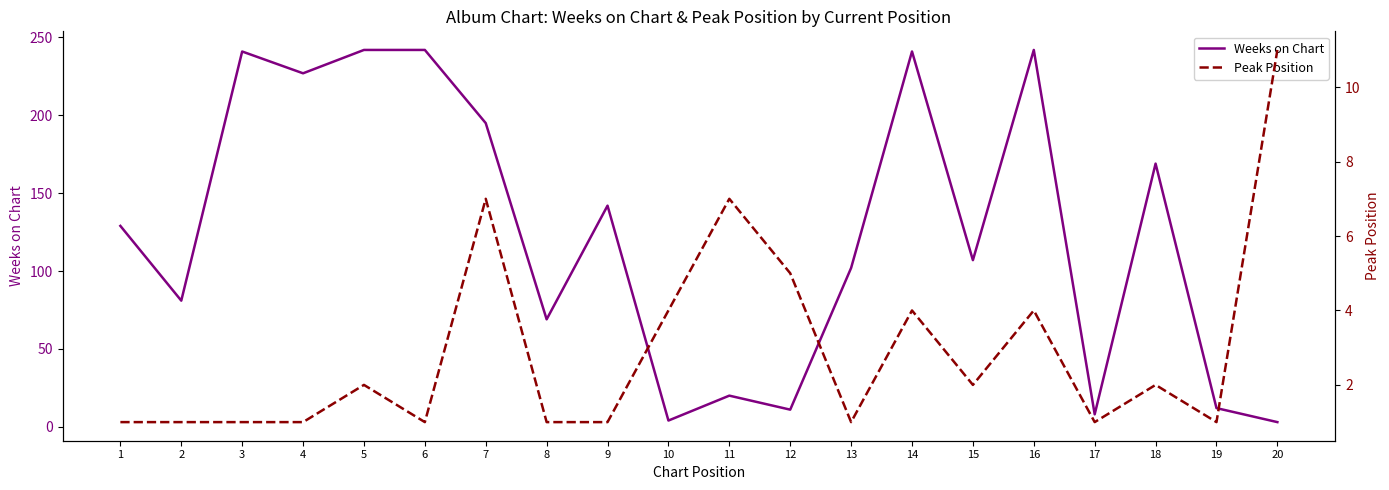

True or false: Weeks on Chart and Peak Position cross at least once.

True